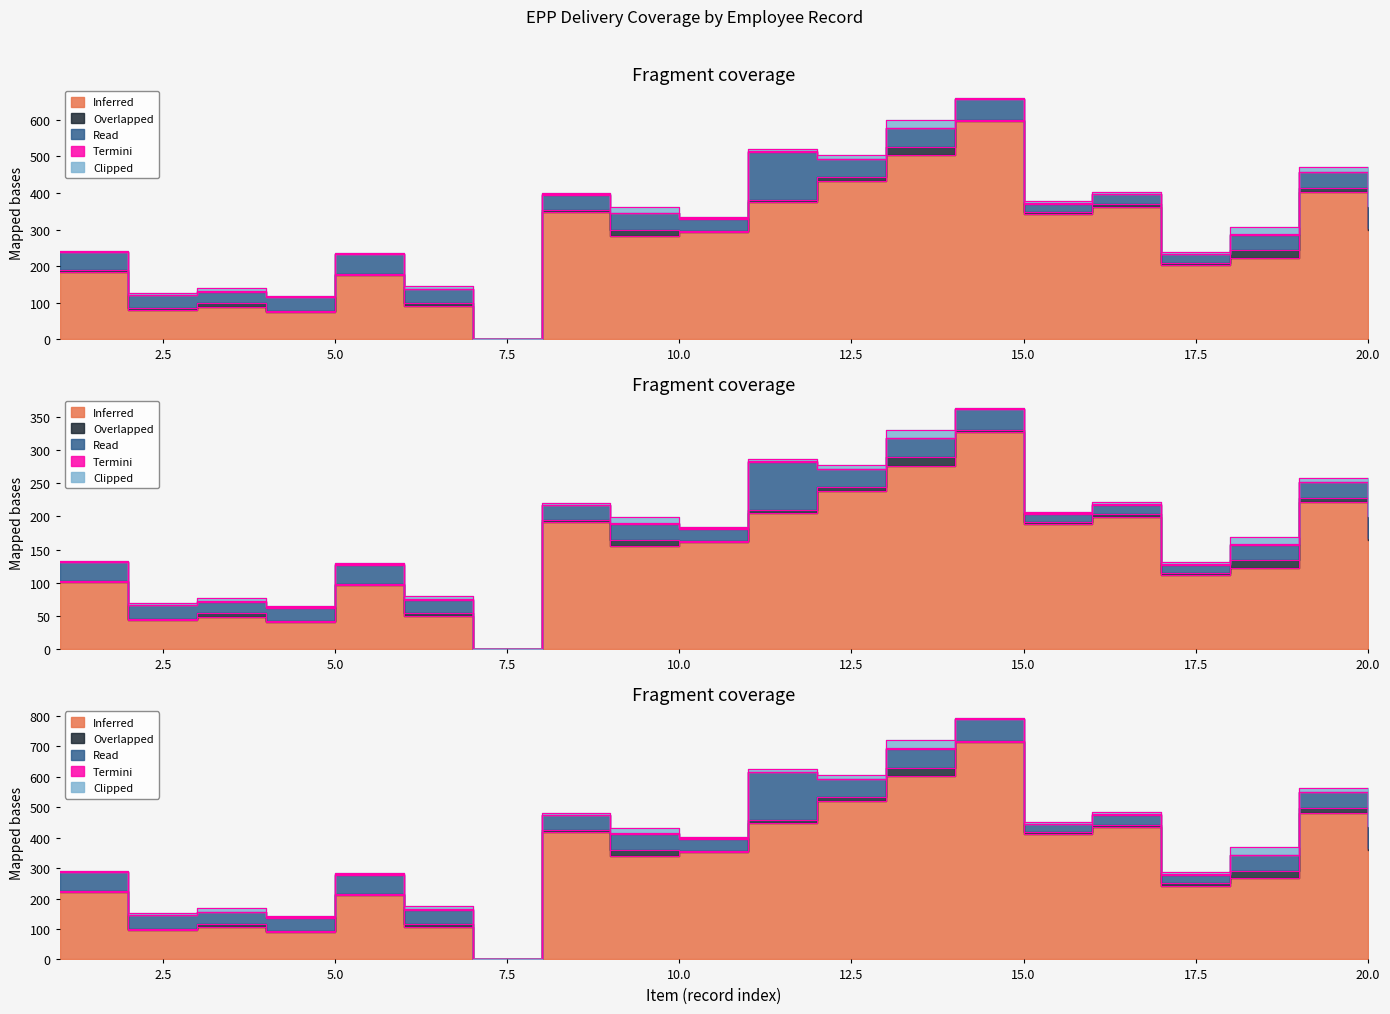

The value of Termini at 2 is 0. True or false?

False